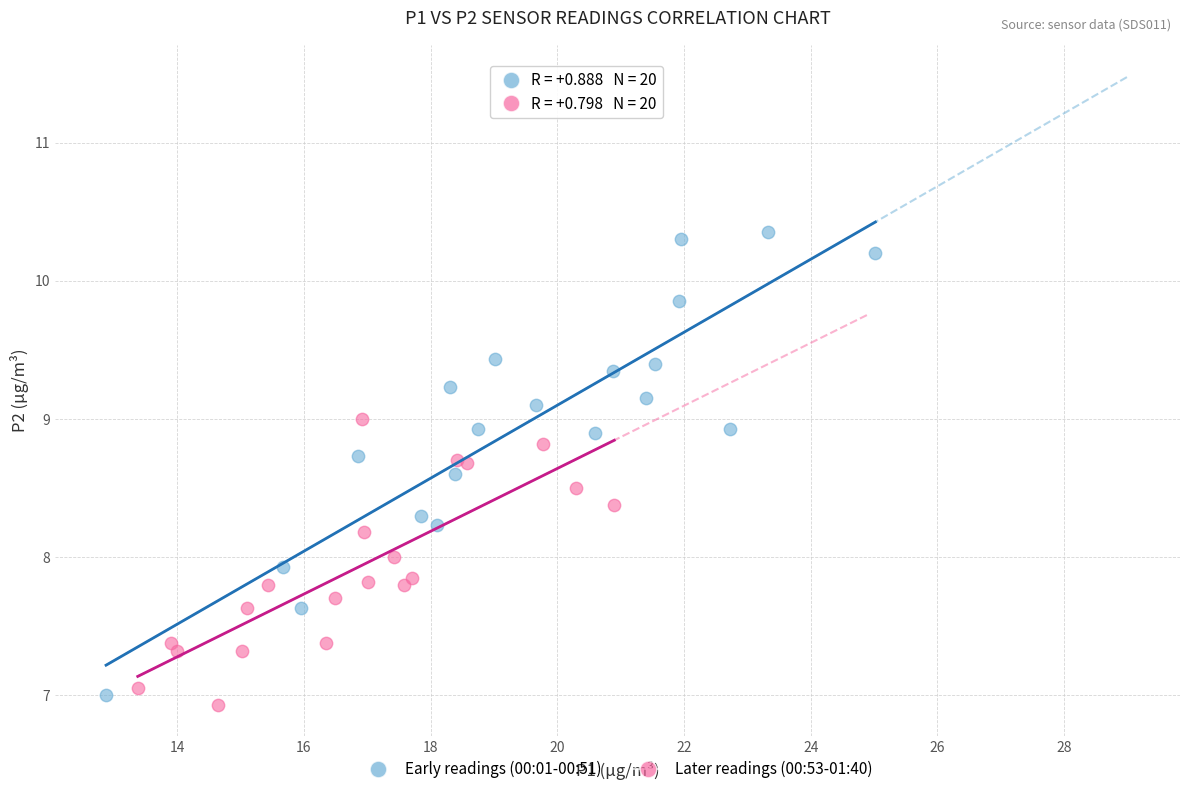

Which series reaches the minimum Y coordinate?

Later readings (00:53-01:40)